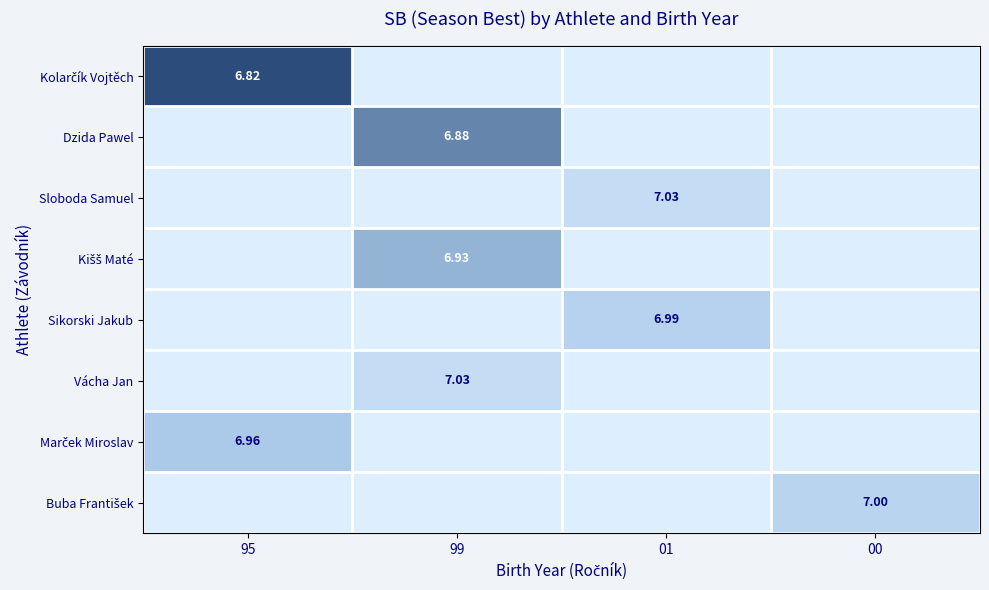

What is the maximum value shown in the chart?

7.0